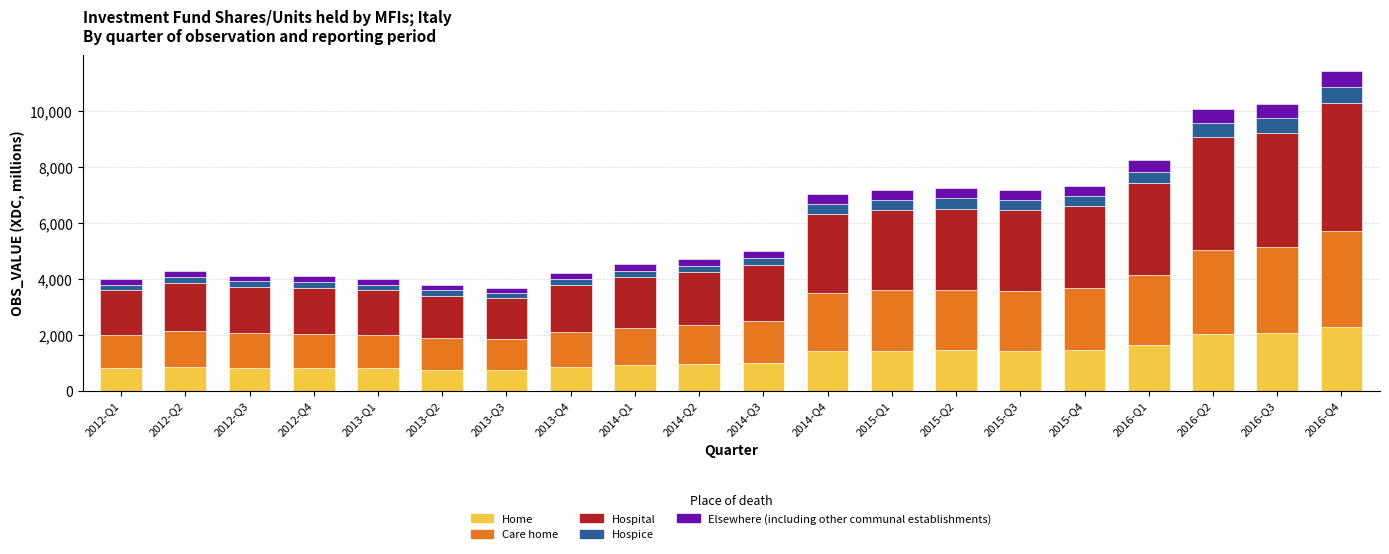

What is the maximum value for Home?

2284.6